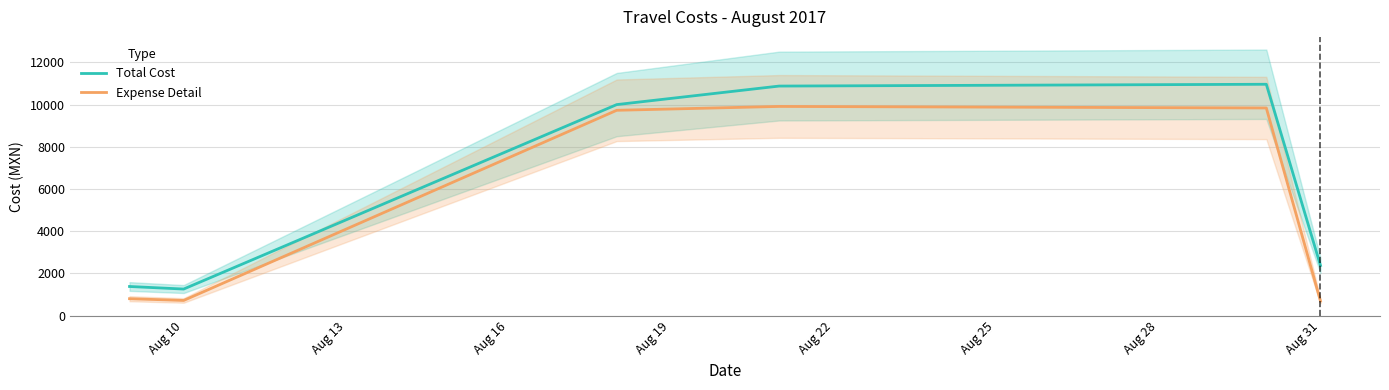

How many interior local valleys does the Total Cost series have?

1